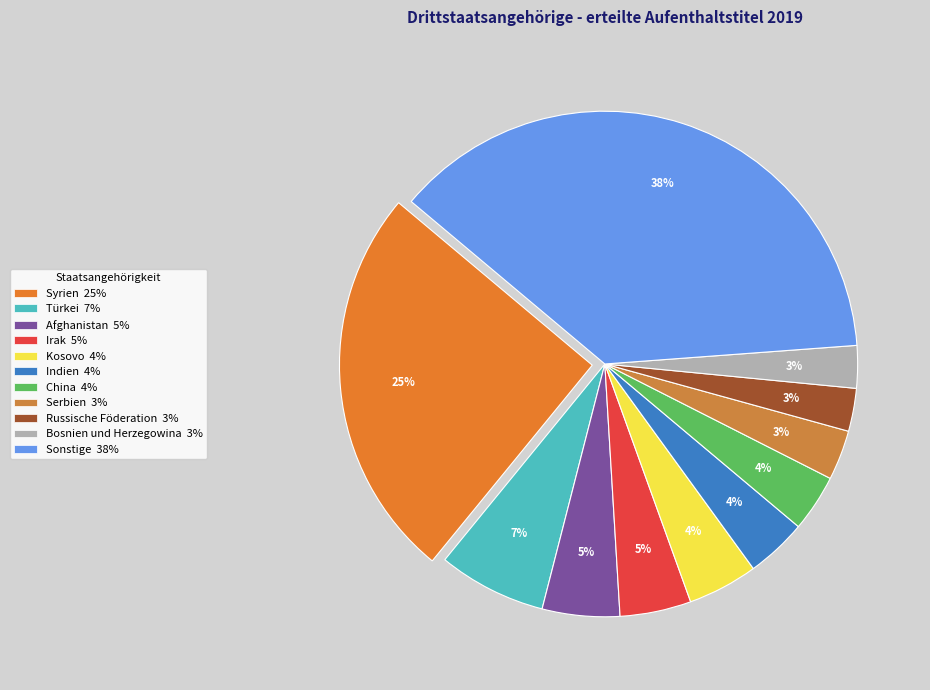

To the nearest percent, what portion does Kosovo represent?

4%